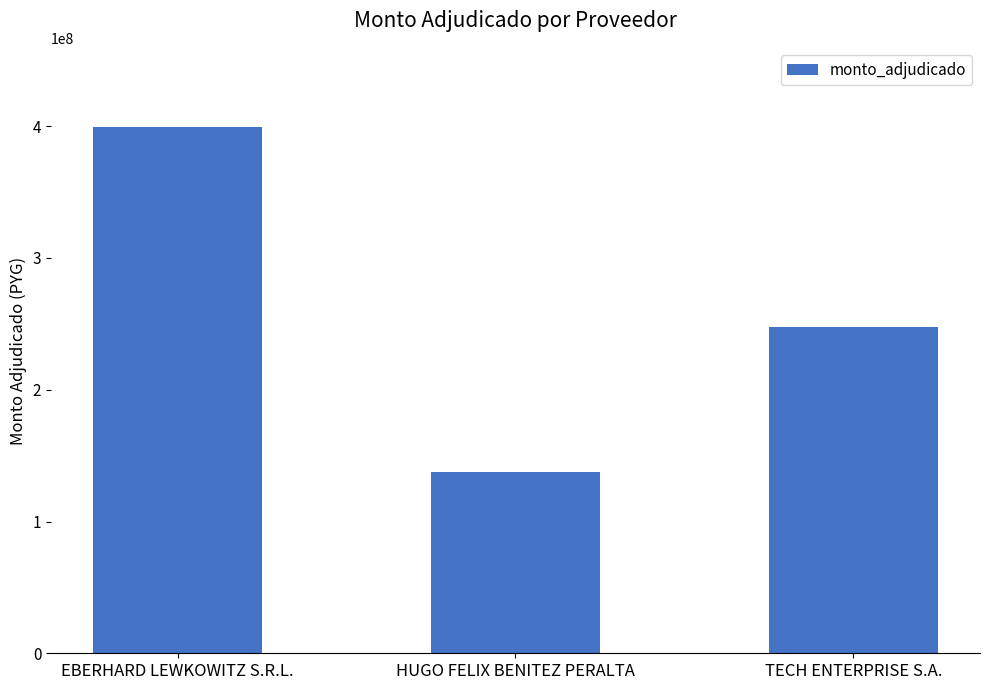

Rank the categories by value from lowest to highest.

HUGO FELIX BENITEZ PERALTA, TECH ENTERPRISE S.A., EBERHARD LEWKOWITZ S.R.L.